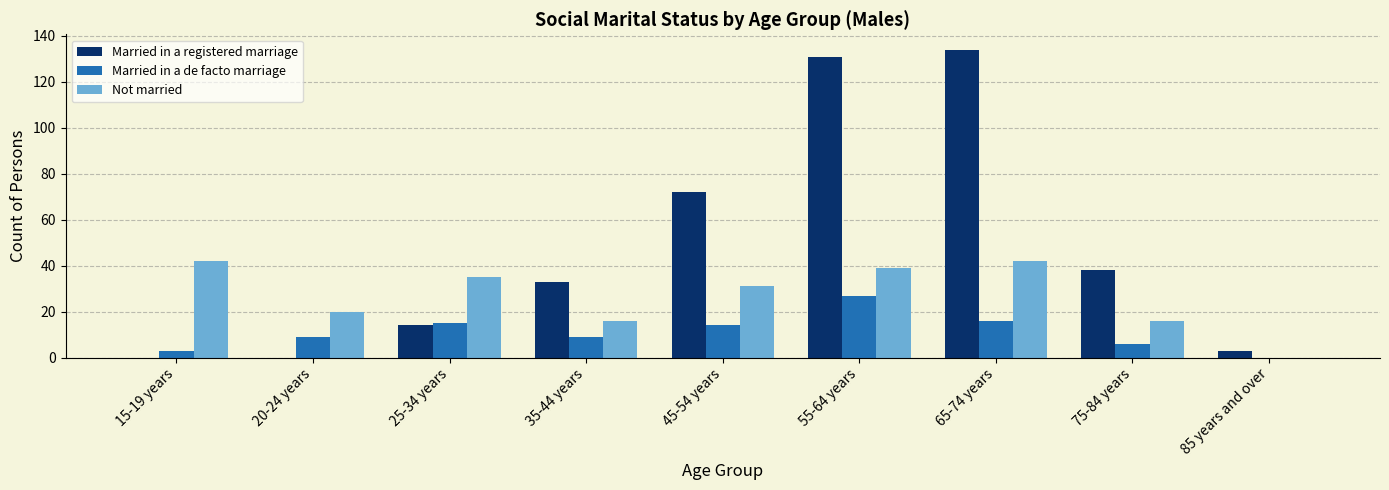

True or false: Not married has a value of 39 at 55-64 years.

True